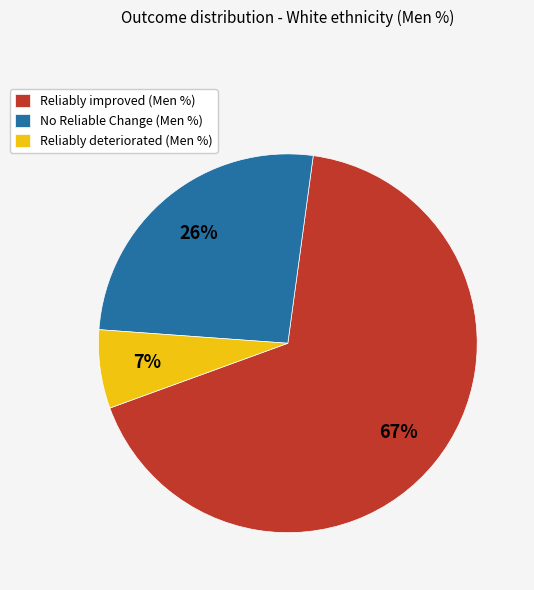

Which category has the biggest portion of the pie?

Reliably improved